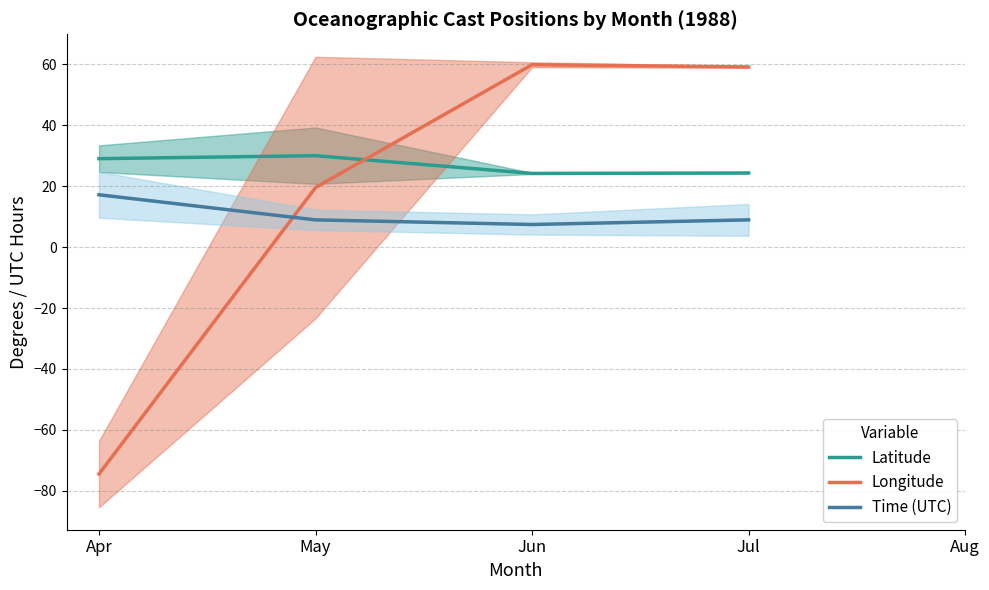

How many values in the Latitude series are below 28?

2